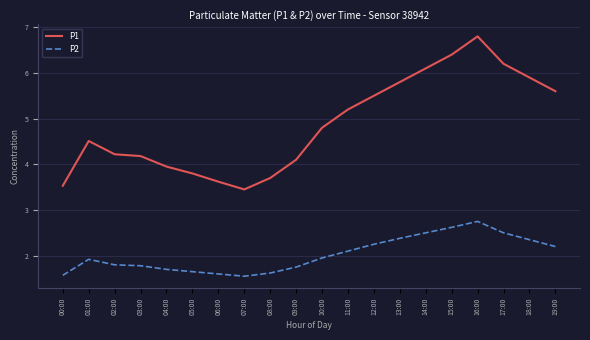

The value of P2 at 08:00 is 1.6. True or false?

True